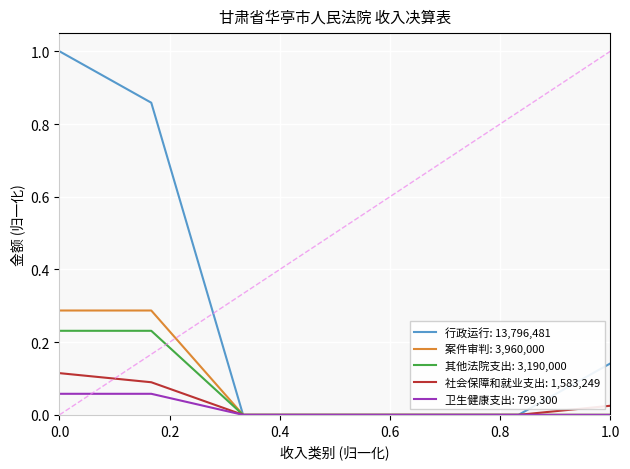

What are all the series names shown in the legend?

行政运行: 13,796,481, 案件审判: 3,960,000, 其他法院支出: 3,190,000, 社会保障和就业支出: 1,583,249, 卫生健康支出: 799,300